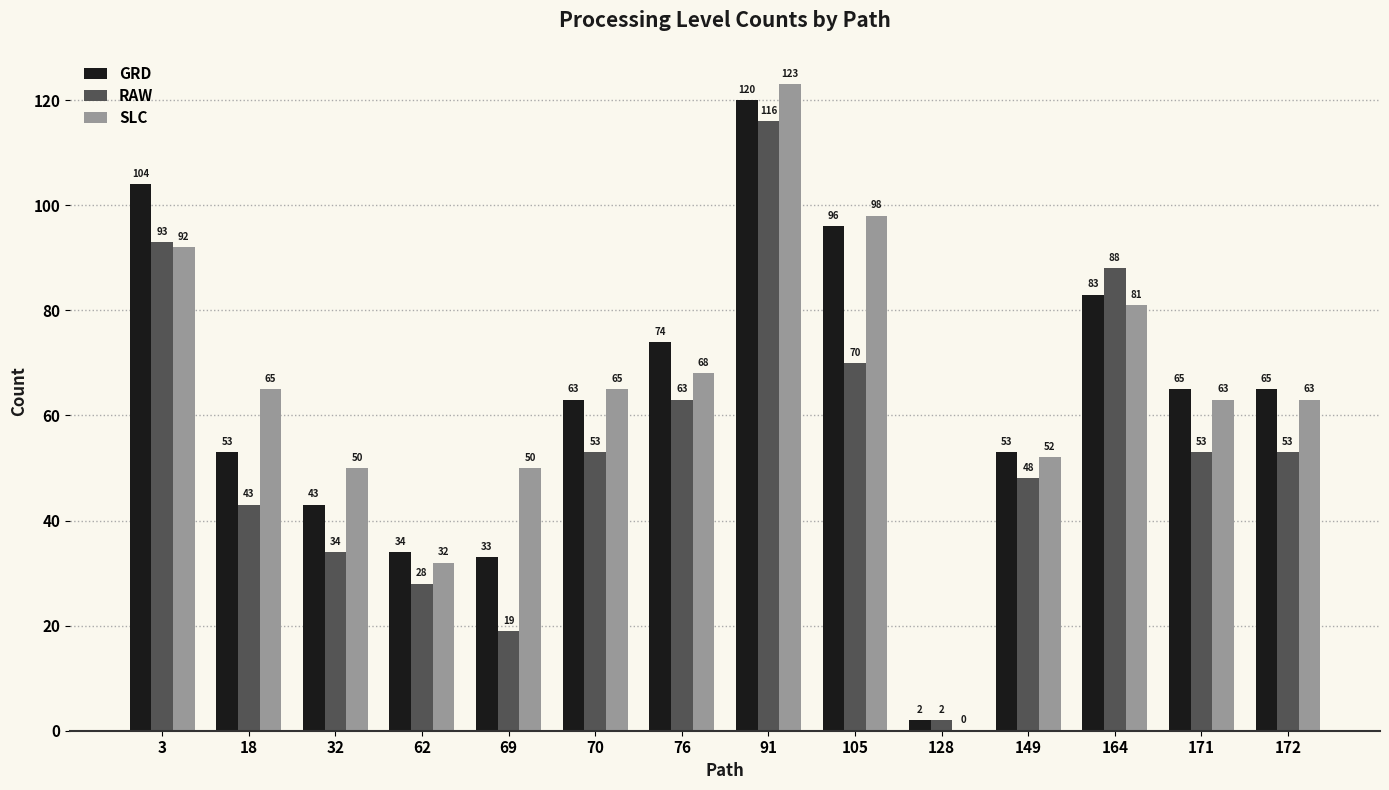

How many values in SLC are above zero?

13